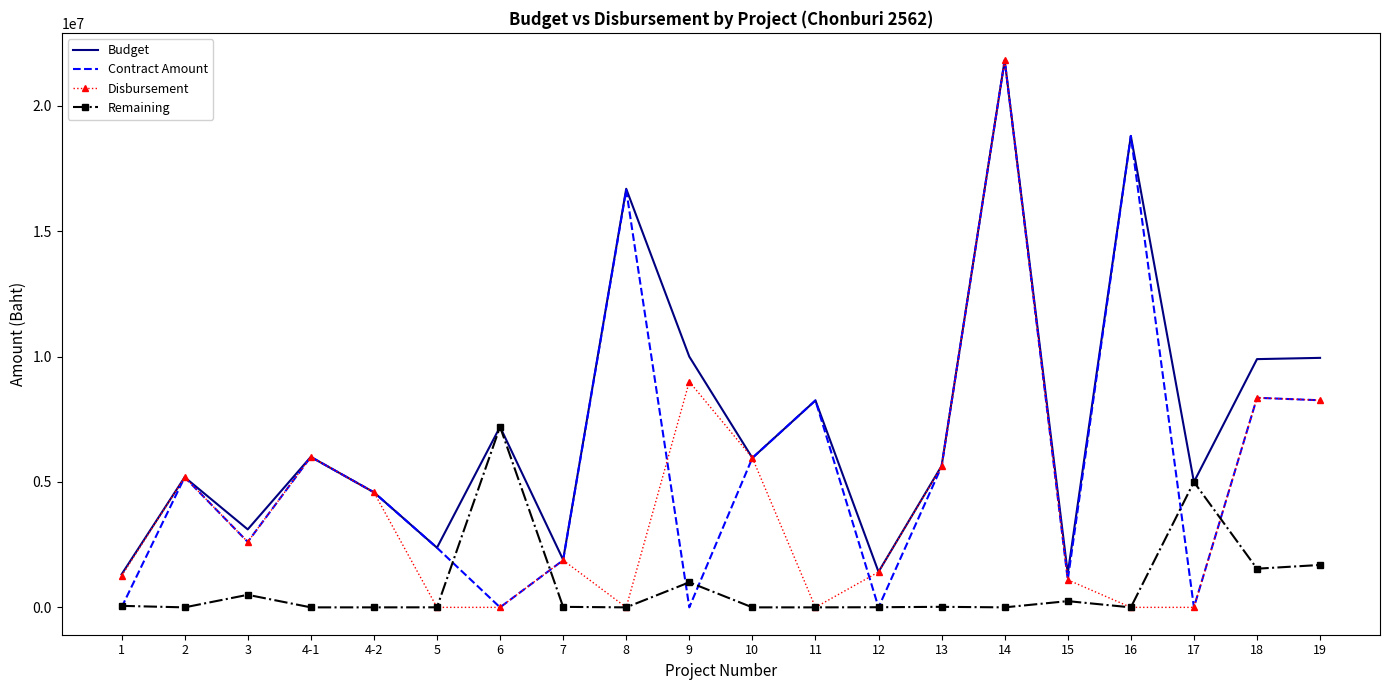

Which series changed the most between 9 and 14?

Contract Amount